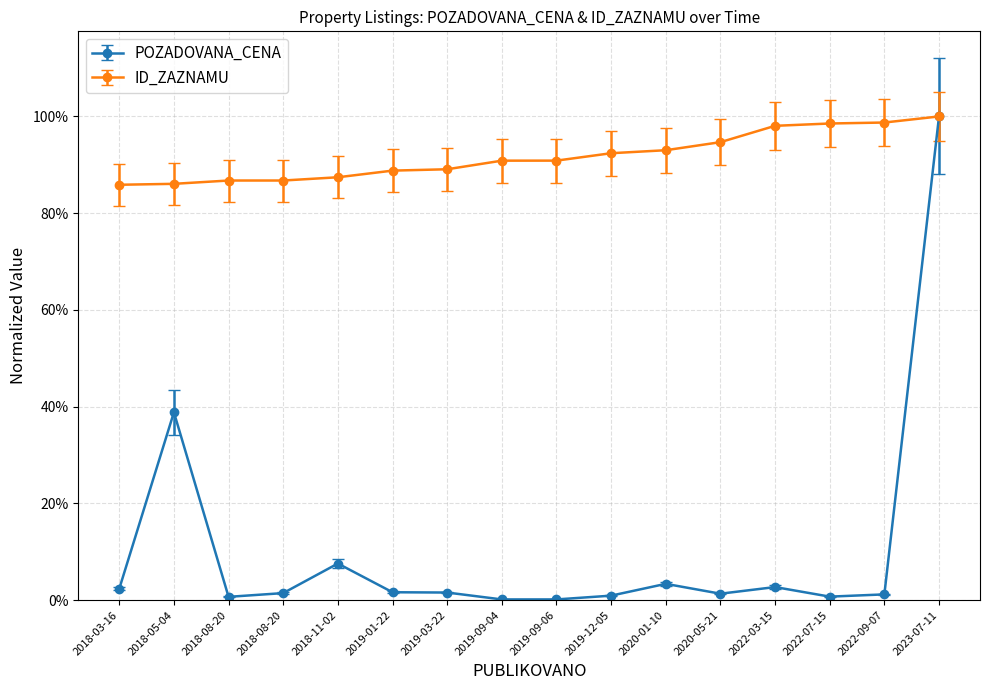

What is the sum of all POZADOVANA_CENA values?

1.6